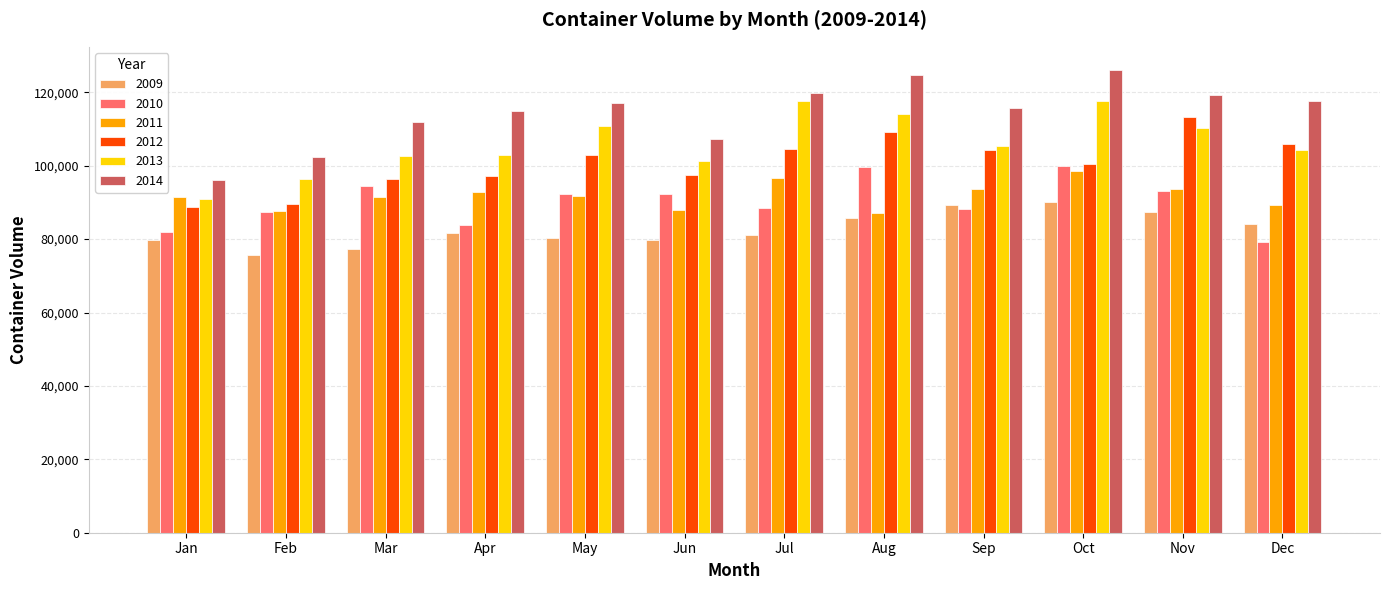

What is the lowest value of the 2013 series?

90900